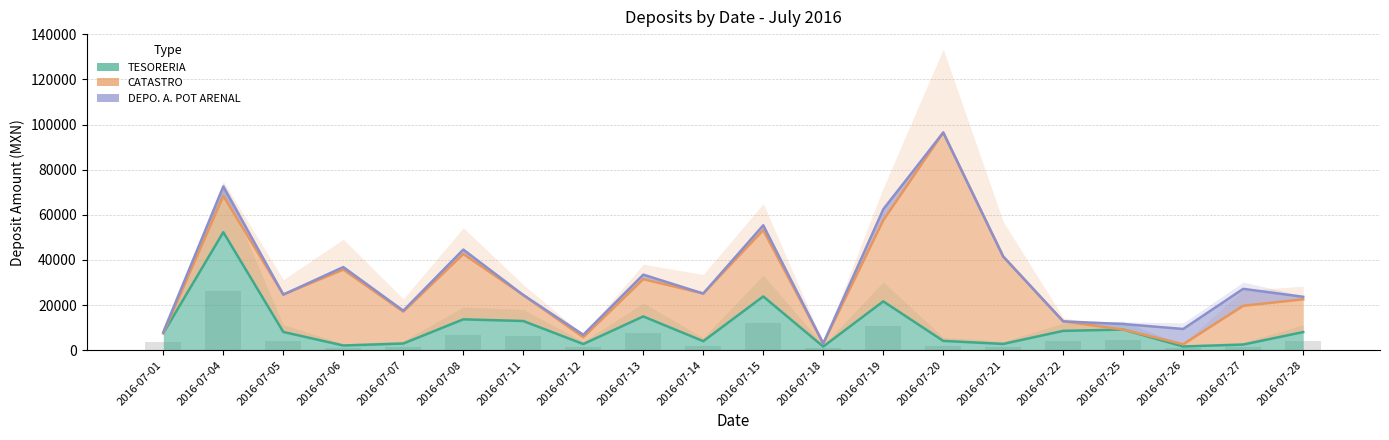

Which series has the widest spread of values?

CATASTRO